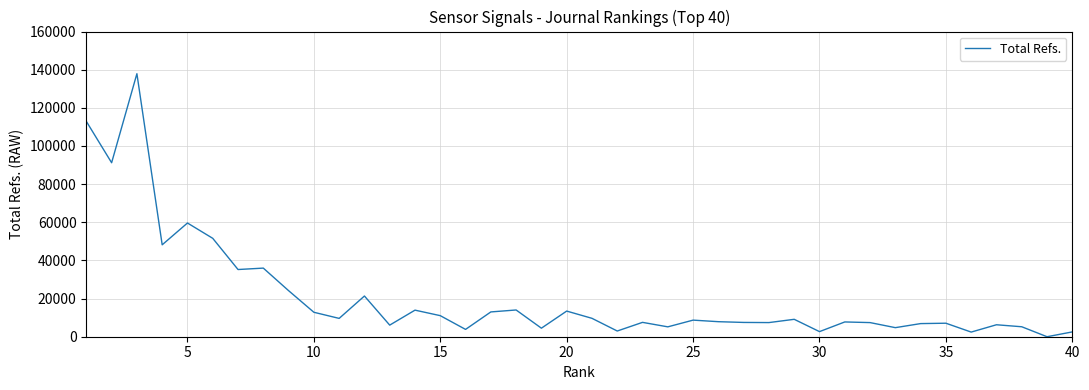

Count the number of categories in the chart.

40